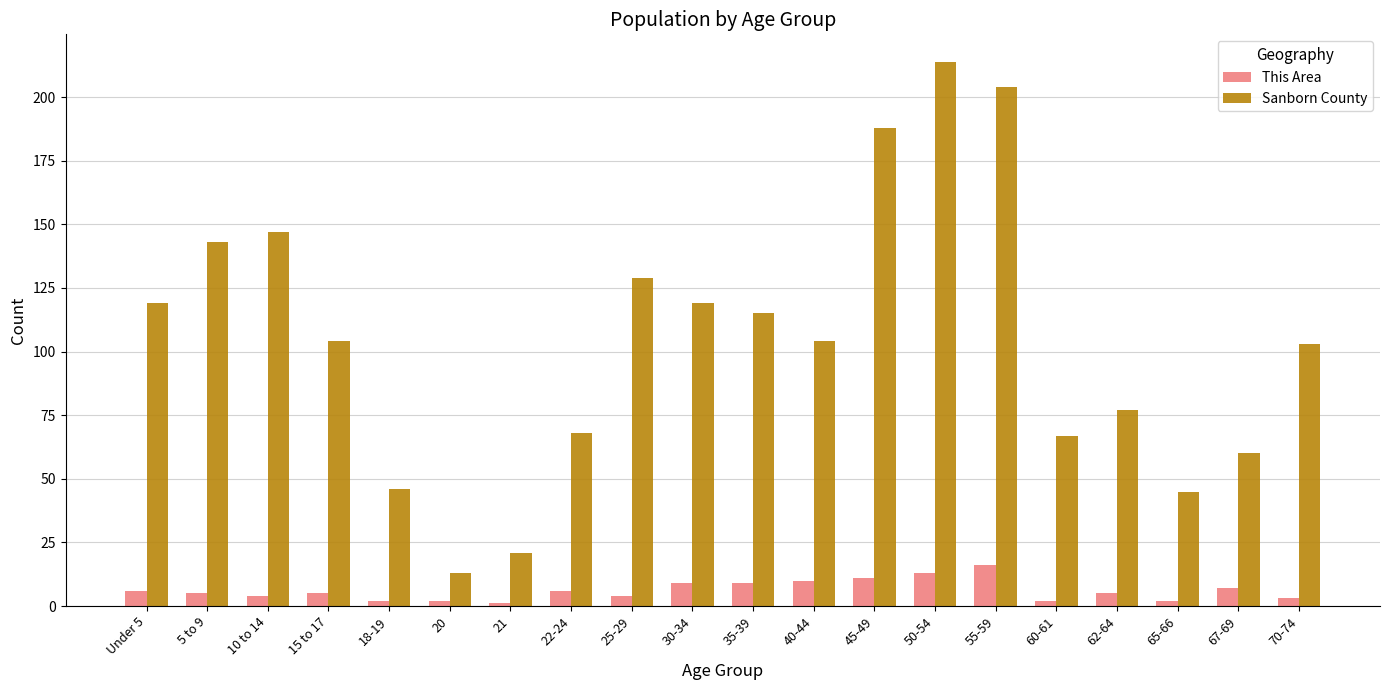

At which category is the sum across all series the highest?

50-54